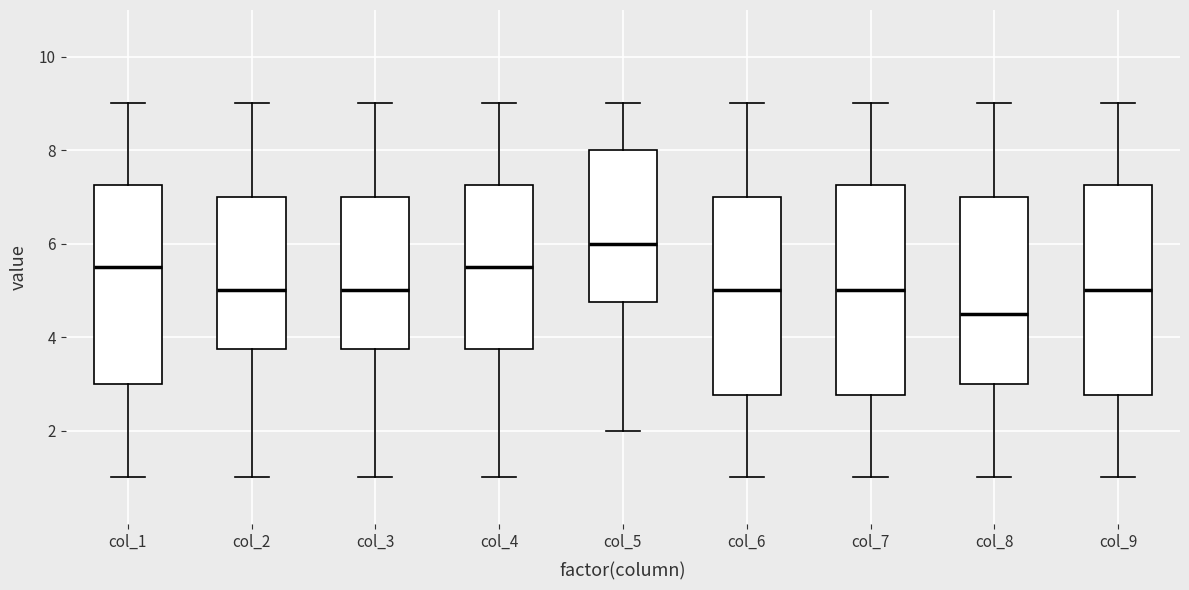

Reading left to right, transcribe this box plot: for each box, give where its median line is, the range the box spans, and where its two whiskers end, as read against the y-axis. The values are not printed on the chart, so give them approximately, as read against the axis.

col_1: median 5.6, box 3.0 to 7.2, whiskers 1.0 to 9.0
col_2: median 5.0, box 3.8 to 7.0, whiskers 1.0 to 9.0
col_3: median 5.0, box 3.8 to 7.0, whiskers 1.0 to 9.0
col_4: median 5.6, box 3.8 to 7.2, whiskers 1.0 to 9.0
col_5: median 6.0, box 4.8 to 8.0, whiskers 2.0 to 9.0
col_6: median 5.0, box 2.8 to 7.0, whiskers 1.0 to 9.0
col_7: median 5.0, box 2.8 to 7.2, whiskers 1.0 to 9.0
col_8: median 4.6, box 3.0 to 7.0, whiskers 1.0 to 9.0
col_9: median 5.0, box 2.8 to 7.2, whiskers 1.0 to 9.0